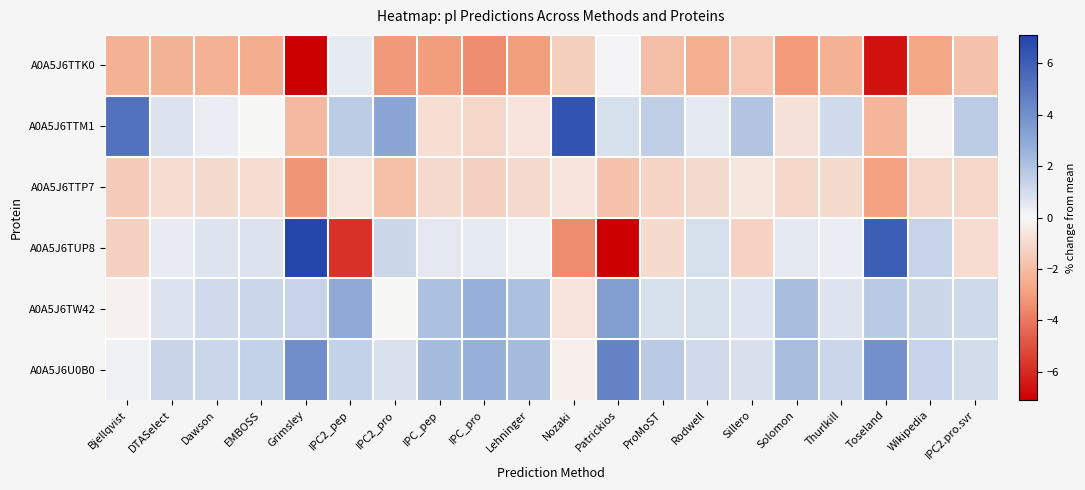

Reading left to right, list all the values displayed in this chart.

A0A5J6TTK0: Bjellqvist=-2.4	DTASelect=-2.4	Dawson=-2.4	EMBOSS=-2.5	Grimsley=-7.1	IPC2_pep=0.5	IPC2_pro=-3.2	IPC_pep=-3.0	IPC_pro=-3.5	Lehninger=-3.0	Nozaki=-1.4	Patrickios=0.1	ProMoST=-2.0	Rodwell=-2.5	Sillero=-1.6	Solomon=-3.1	Thurlkill=-2.4	Toseland=-6.6	Wikipedia=-2.7	IPC2.pro.svr=-1.8
A0A5J6TTM1: Bjellqvist=5.2	DTASelect=0.8	Dawson=0.3	EMBOSS=-0.0	Grimsley=-2.1	IPC2_pep=1.6	IPC2_pro=3.1	IPC_pep=-0.8	IPC_pro=-1.1	Lehninger=-0.6	Nozaki=6.5	Patrickios=0.9	ProMoST=1.5	Rodwell=0.5	Sillero=1.9	Solomon=-0.7	Thurlkill=1.1	Toseland=-2.2	Wikipedia=-0.1	IPC2.pro.svr=1.6
A0A5J6TTP7: Bjellqvist=-1.5	DTASelect=-0.9	Dawson=-1.0	EMBOSS=-0.9	Grimsley=-3.2	IPC2_pep=-0.7	IPC2_pro=-1.9	IPC_pep=-1.0	IPC_pro=-1.3	Lehninger=-1.0	Nozaki=-0.6	Patrickios=-1.9	ProMoST=-1.2	Rodwell=-1.0	Sillero=-0.6	Solomon=-1.1	Thurlkill=-0.9	Toseland=-2.9	Wikipedia=-1.1	IPC2.pro.svr=-1.1
A0A5J6TUP8: Bjellqvist=-1.3	DTASelect=0.4	Dawson=0.7	EMBOSS=0.7	Grimsley=7.0	IPC2_pep=-5.8	IPC2_pro=1.2	IPC_pep=0.6	IPC_pro=0.5	Lehninger=0.3	Nozaki=-3.5	Patrickios=-7.1	ProMoST=-1.0	Rodwell=0.9	Sillero=-1.3	Solomon=0.5	Thurlkill=0.3	Toseland=6.0	Wikipedia=1.4	IPC2.pro.svr=-0.9
A0A5J6TW42: Bjellqvist=-0.2	DTASelect=0.8	Dawson=1.1	EMBOSS=1.3	Grimsley=1.4	IPC2_pep=2.9	IPC2_pro=-0.0	IPC_pep=2.1	IPC_pro=2.7	Lehninger=2.1	Nozaki=-0.6	Patrickios=3.4	ProMoST=0.9	Rodwell=0.9	Sillero=0.7	Solomon=2.2	Thurlkill=0.7	Toseland=1.7	Wikipedia=1.2	IPC2.pro.svr=1.1
A0A5J6U0B0: Bjellqvist=0.2	DTASelect=1.3	Dawson=1.3	EMBOSS=1.4	Grimsley=4.1	IPC2_pep=1.4	IPC2_pro=0.8	IPC_pep=2.2	IPC_pro=2.7	Lehninger=2.3	Nozaki=-0.3	Patrickios=4.5	ProMoST=1.7	Rodwell=1.1	Sillero=0.8	Solomon=2.2	Thurlkill=1.3	Toseland=4.0	Wikipedia=1.4	IPC2.pro.svr=1.0